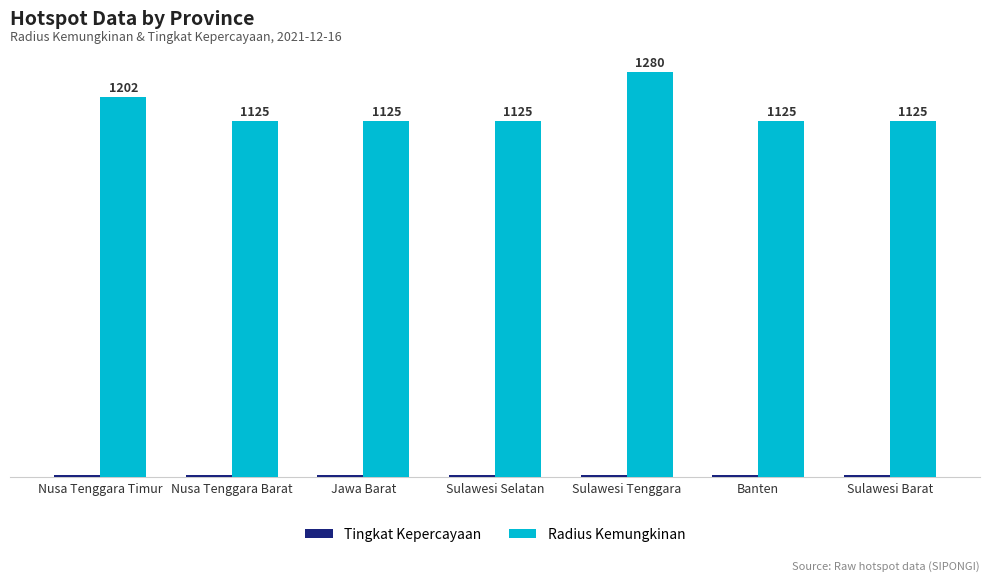

At which label is Radius Kemungkinan closest to 1202?

Nusa Tenggara Timur